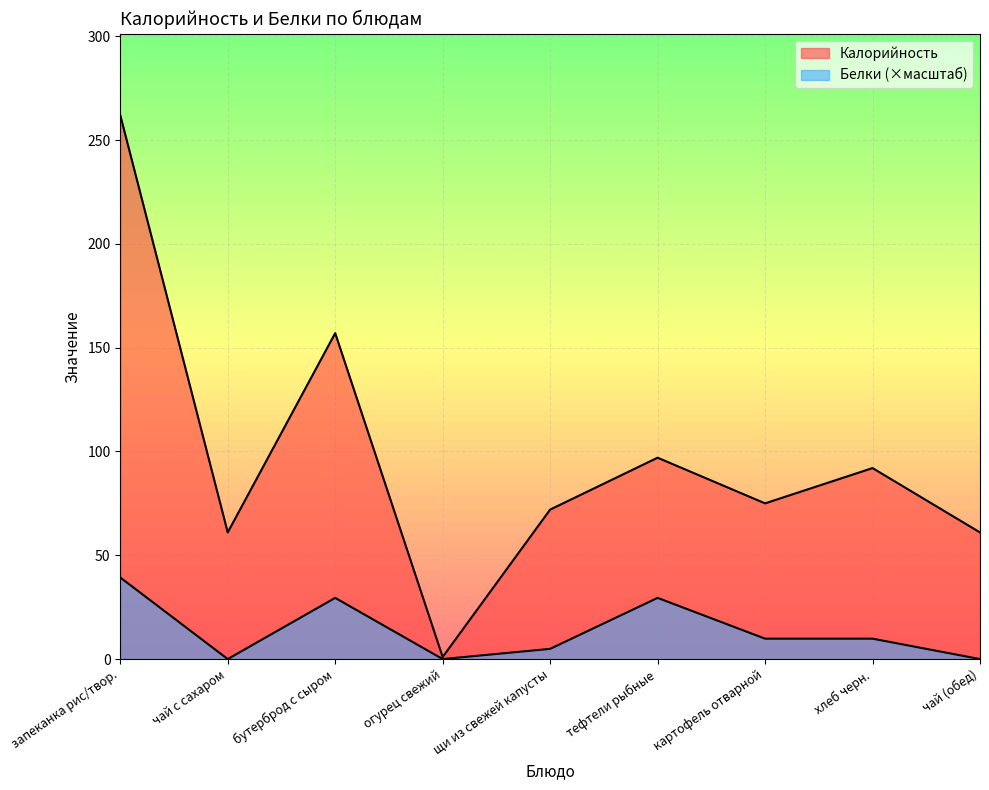

How many lines are shown in the chart?

2